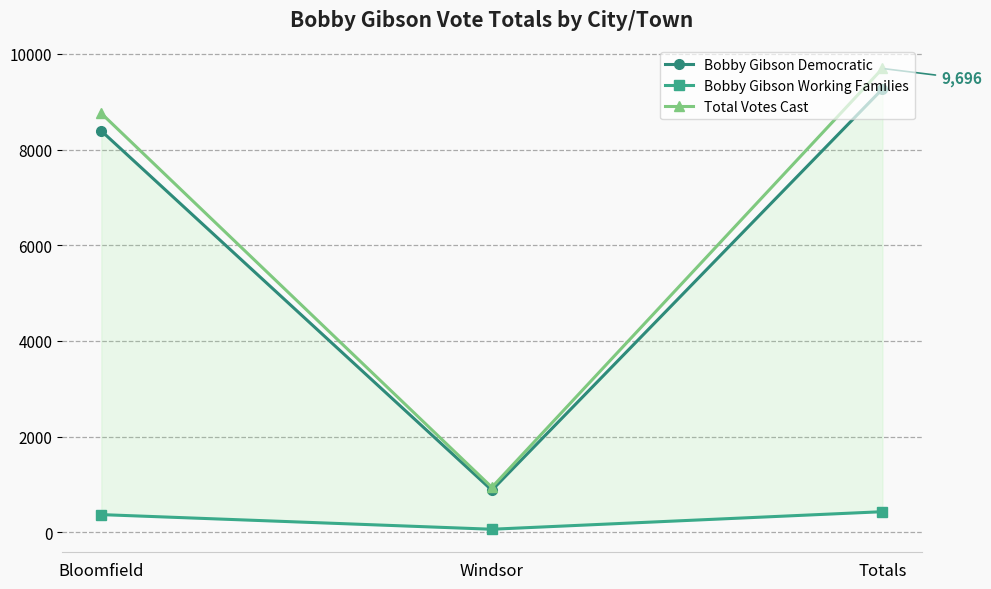

What is the label of the 1st point from the left?

Bloomfield